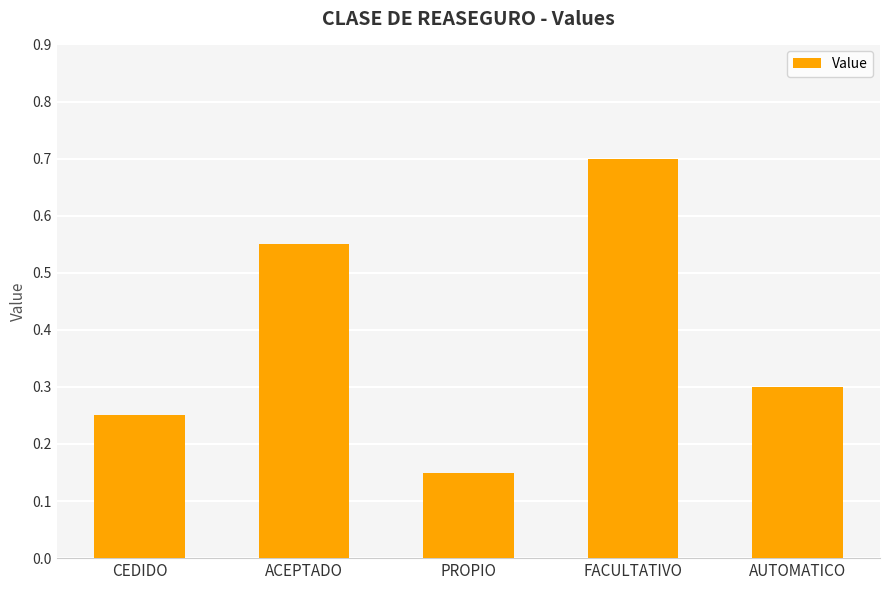

What is the label of the 1st bar from the right?

AUTOMATICO